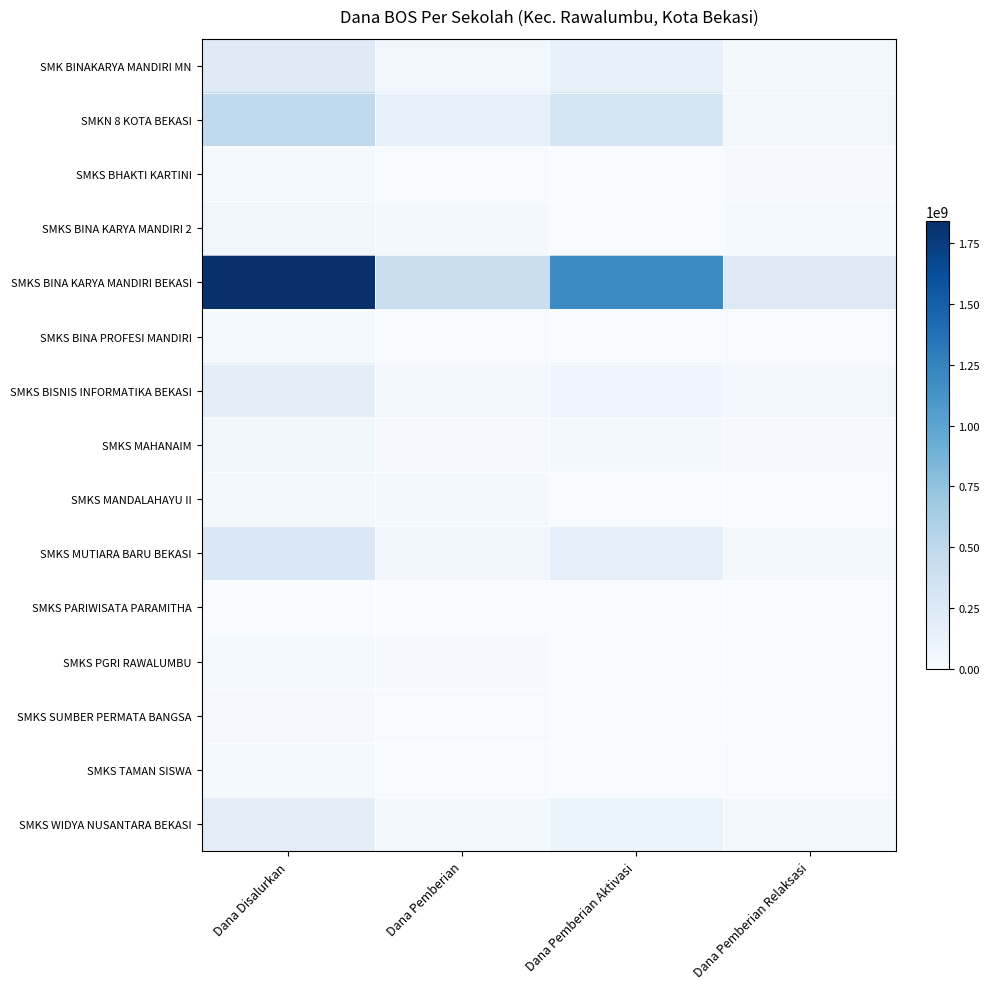

Reading left to right, transcribe all the data shown in this chart.

SMK BINAKARYA MANDIRI MN: Dana Disalurkan=226800000	Dana Pemberian=54900000	Dana Pemberian Aktivasi=136800000	Dana Pemberian Relaksasi=35100000
SMKN 8 KOTA BEKASI: Dana Disalurkan=485100000	Dana Pemberian=132300000	Dana Pemberian Aktivasi=305100000	Dana Pemberian Relaksasi=47700000
SMKS BHAKTI KARTINI: Dana Disalurkan=27900000	Dana Pemberian=9900000	Dana Pemberian Aktivasi=0	Dana Pemberian Relaksasi=18000000
SMKS BINA KARYA MANDIRI 2: Dana Disalurkan=57600000	Dana Pemberian=28800000	Dana Pemberian Aktivasi=3600000	Dana Pemberian Relaksasi=25200000
SMKS BINA KARYA MANDIRI BEKASI: Dana Disalurkan=1840500000	Dana Pemberian=414000000	Dana Pemberian Aktivasi=1191600000	Dana Pemberian Relaksasi=234900000
SMKS BINA PROFESI MANDIRI: Dana Disalurkan=21600000	Dana Pemberian=9000000	Dana Pemberian Aktivasi=0	Dana Pemberian Relaksasi=12600000
SMKS BISNIS INFORMATIKA BEKASI: Dana Disalurkan=177300000	Dana Pemberian=45900000	Dana Pemberian Aktivasi=82800000	Dana Pemberian Relaksasi=48600000
SMKS MAHANAIM: Dana Disalurkan=67500000	Dana Pemberian=19800000	Dana Pemberian Aktivasi=28800000	Dana Pemberian Relaksasi=18900000
SMKS MANDALAHAYU II: Dana Disalurkan=37800000	Dana Pemberian=36000000	Dana Pemberian Aktivasi=0	Dana Pemberian Relaksasi=1800000
SMKS MUTIARA BARU BEKASI: Dana Disalurkan=261900000	Dana Pemberian=59400000	Dana Pemberian Aktivasi=170100000	Dana Pemberian Relaksasi=32400000
SMKS PARIWISATA PARAMITHA: Dana Disalurkan=1800000	Dana Pemberian=1800000	Dana Pemberian Aktivasi=0	Dana Pemberian Relaksasi=0
SMKS PGRI RAWALUMBU: Dana Disalurkan=23400000	Dana Pemberian=17100000	Dana Pemberian Aktivasi=0	Dana Pemberian Relaksasi=6300000
SMKS SUMBER PERMATA BANGSA: Dana Disalurkan=16200000	Dana Pemberian=10800000	Dana Pemberian Aktivasi=0	Dana Pemberian Relaksasi=5400000
SMKS TAMAN SISWA: Dana Disalurkan=21600000	Dana Pemberian=12600000	Dana Pemberian Aktivasi=0	Dana Pemberian Relaksasi=9000000
SMKS WIDYA NUSANTARA BEKASI: Dana Disalurkan=188100000	Dana Pemberian=36000000	Dana Pemberian Aktivasi=109800000	Dana Pemberian Relaksasi=42300000